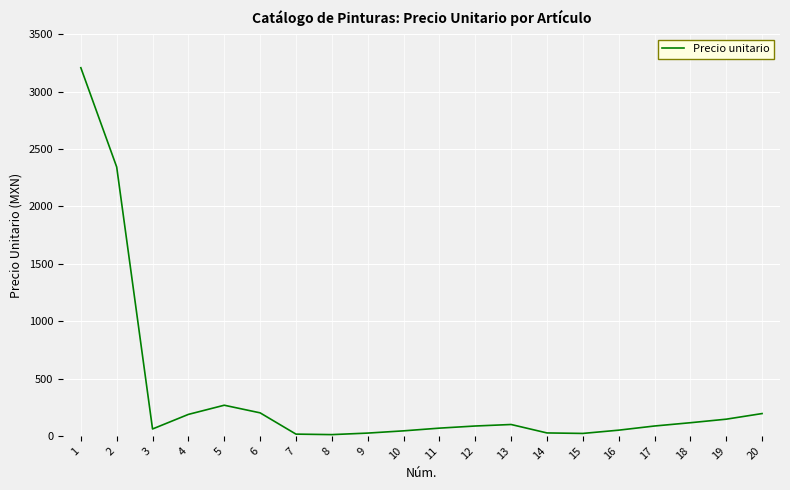

True or false: the data has more than 1 interior local peaks.

True